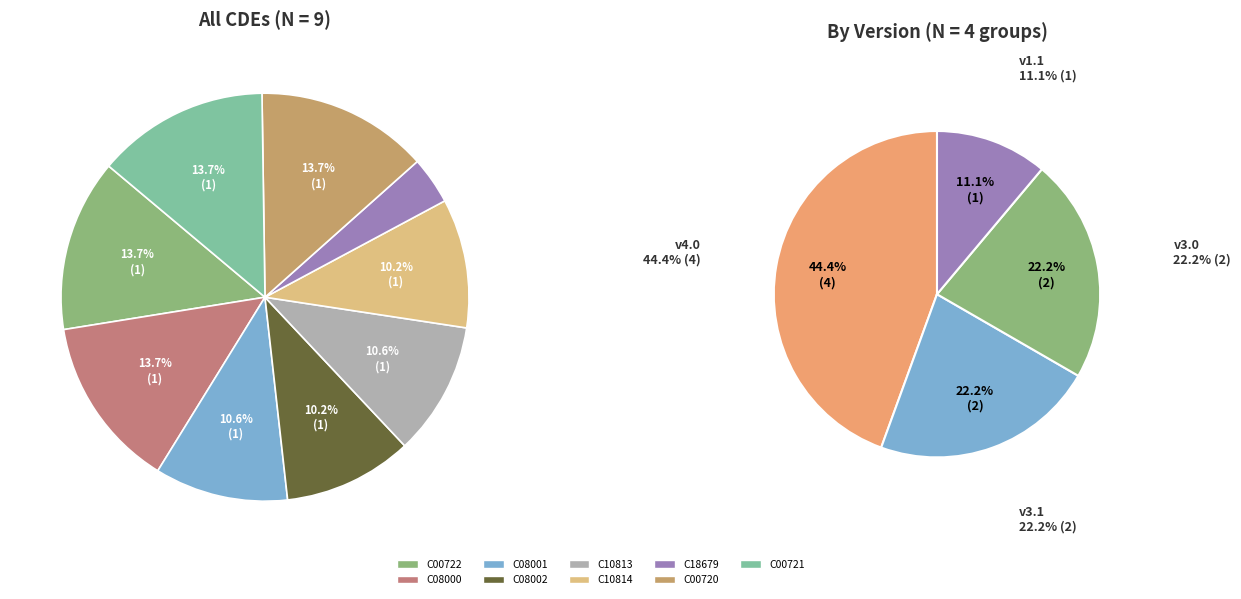

Is C08002 the majority of the pie?

No